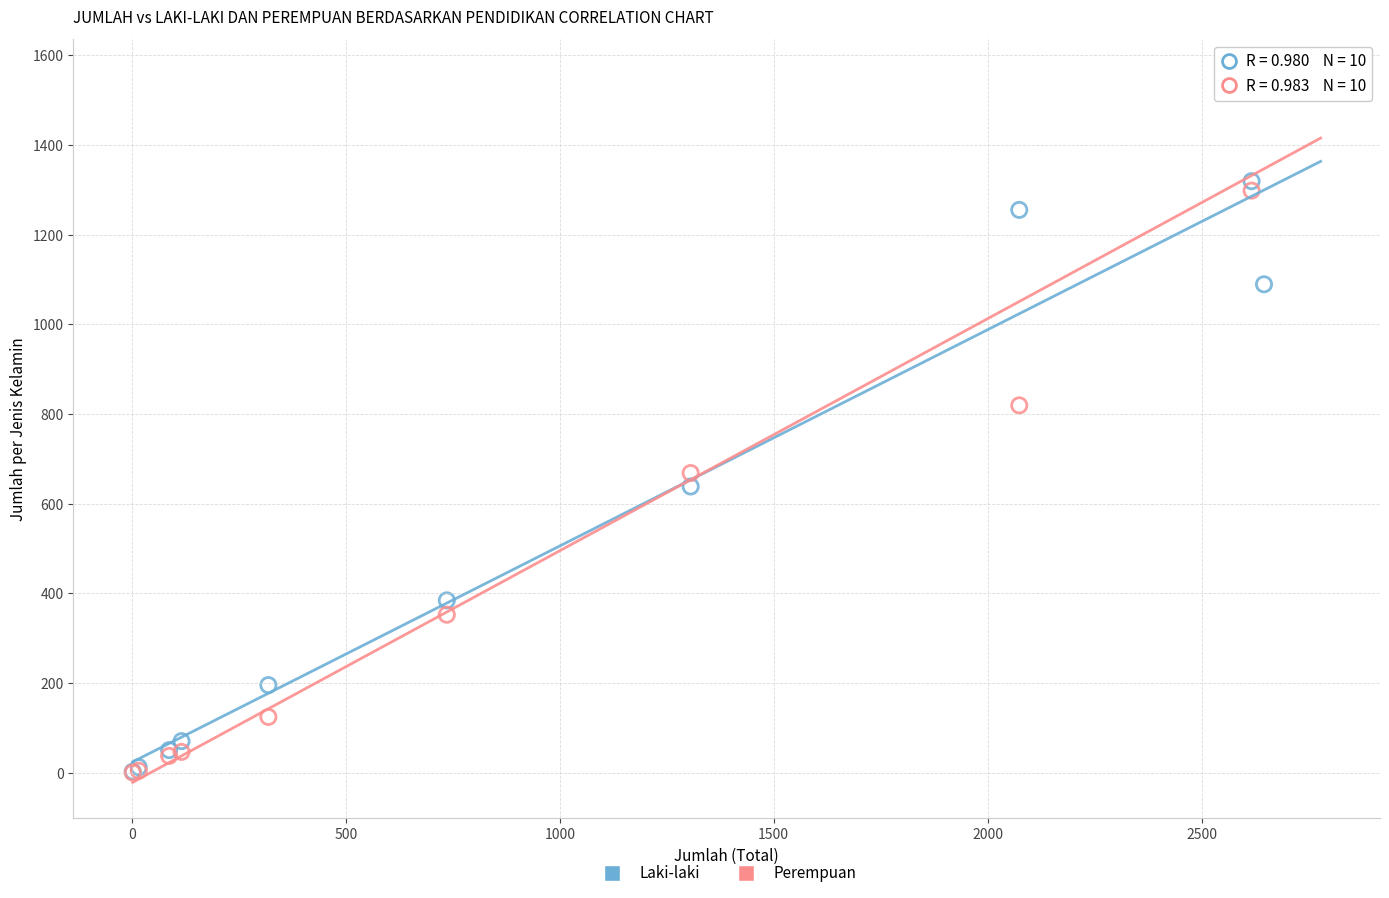

In the Perempuan series, what Y value is closest to 778?

819